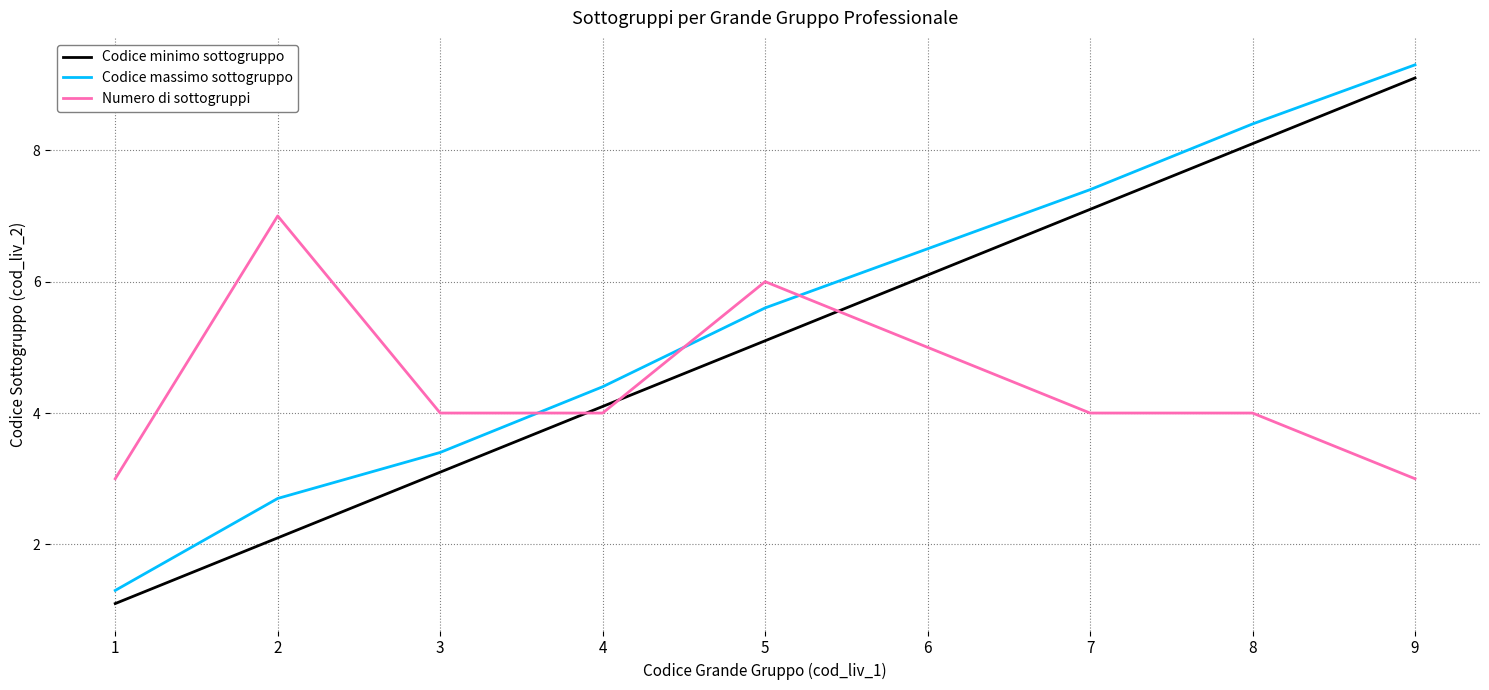

Reading right to left, extract all data points from this chart.

Codice minimo sottogruppo: 9.1	8.1	7.1	6.1	5.1	4.1	3.1	2.1	1.1
Codice massimo sottogruppo: 9.3	8.4	7.4	6.5	5.6	4.4	3.4	2.7	1.3
Numero di sottogruppi: 3.0	4.0	4.0	5.0	6.0	4.0	4.0	7.0	3.0